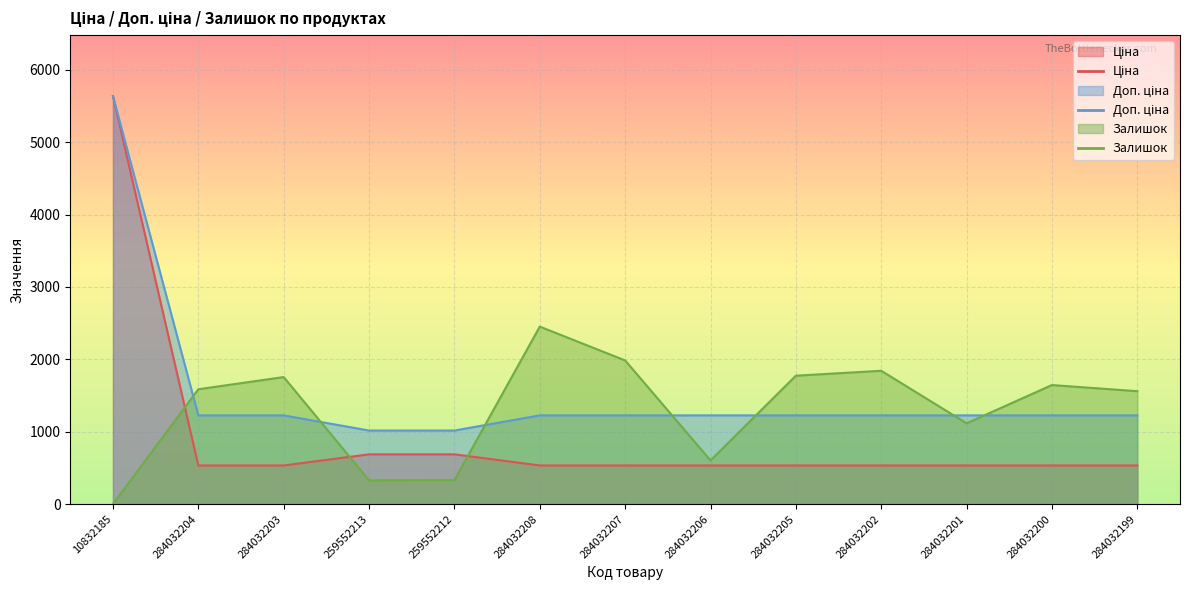

How many data points does each series have?

13